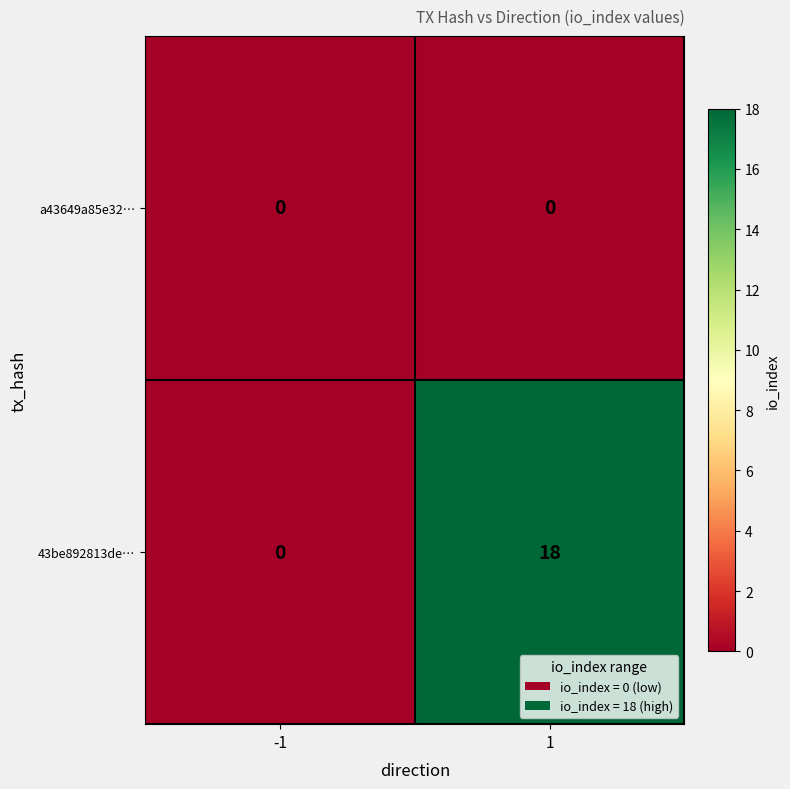

Reading left to right, extract all data points from this chart.

a43649a85e32…: 0	0
43be892813de…: 0	18